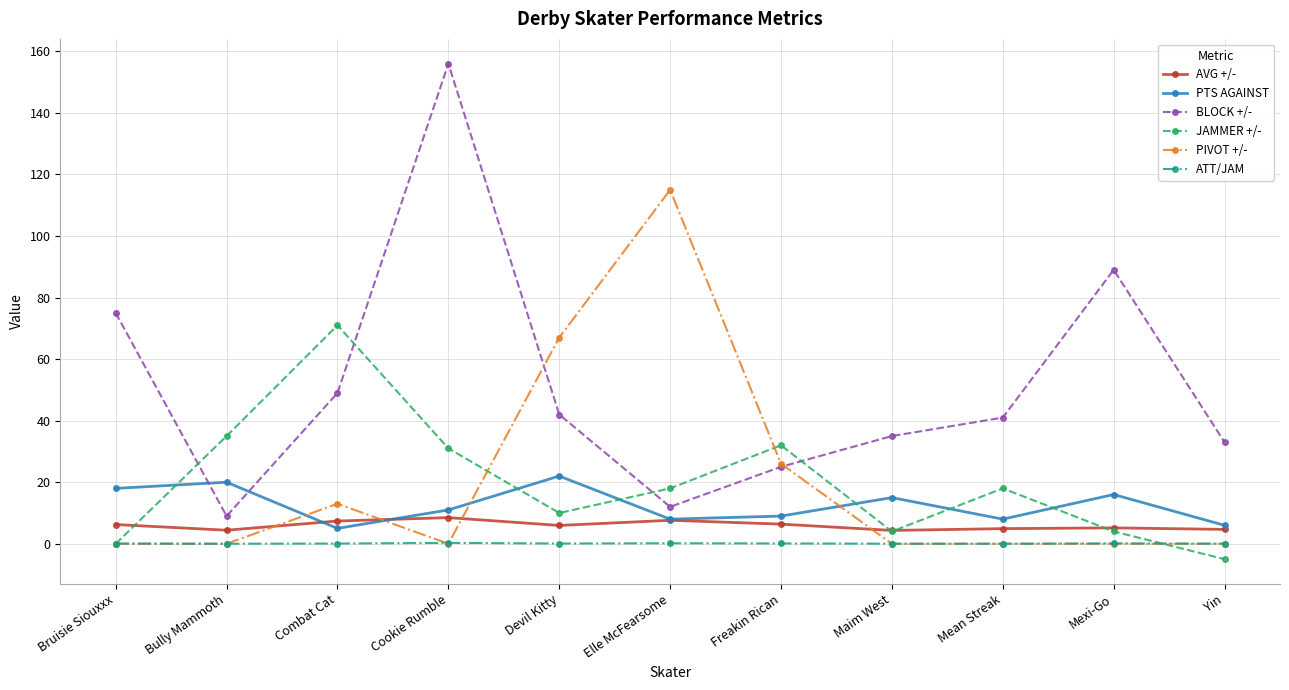

What is the label of the 4th point from the left?

Cookie Rumble